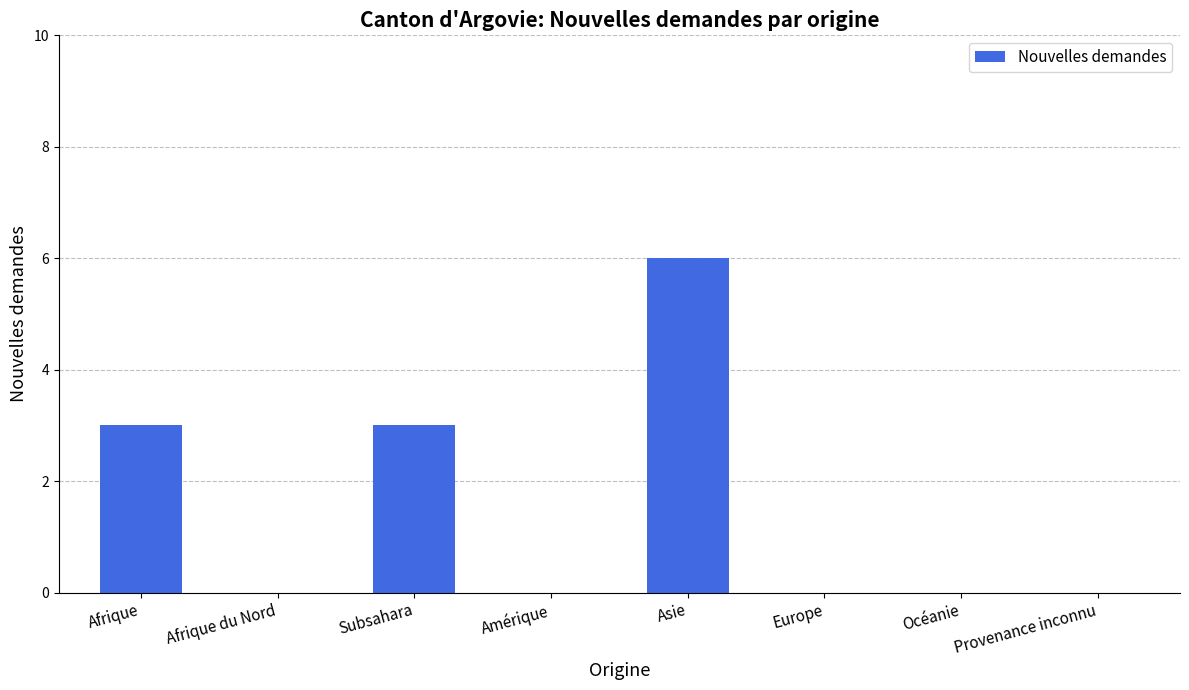

Are the bars horizontal?

No